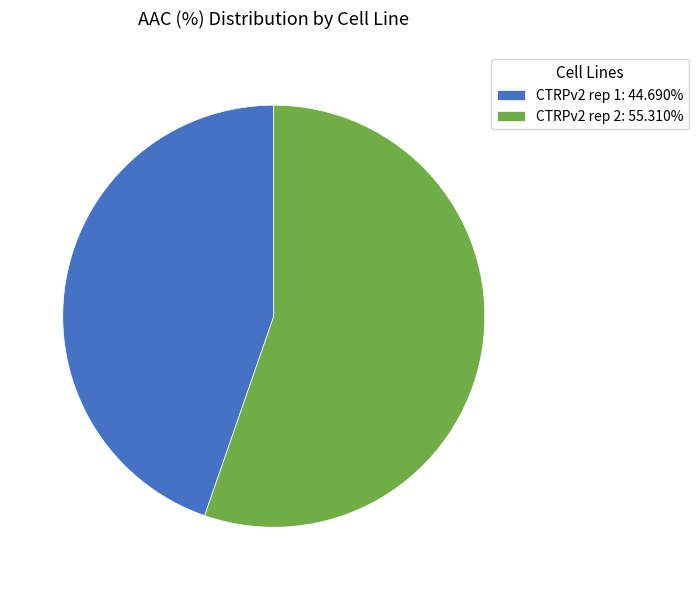

How many slices are in this pie chart?

2